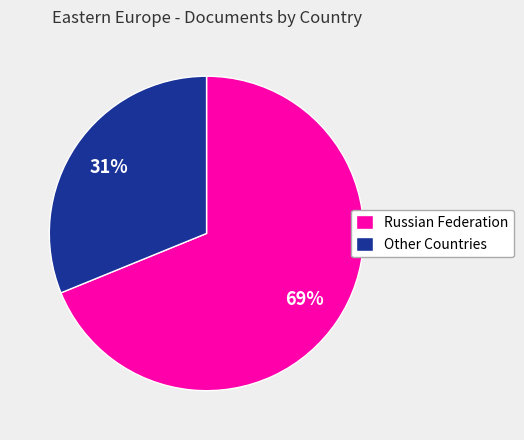

Rank the categories by value from lowest to highest.

Other Countries, Russian Federation